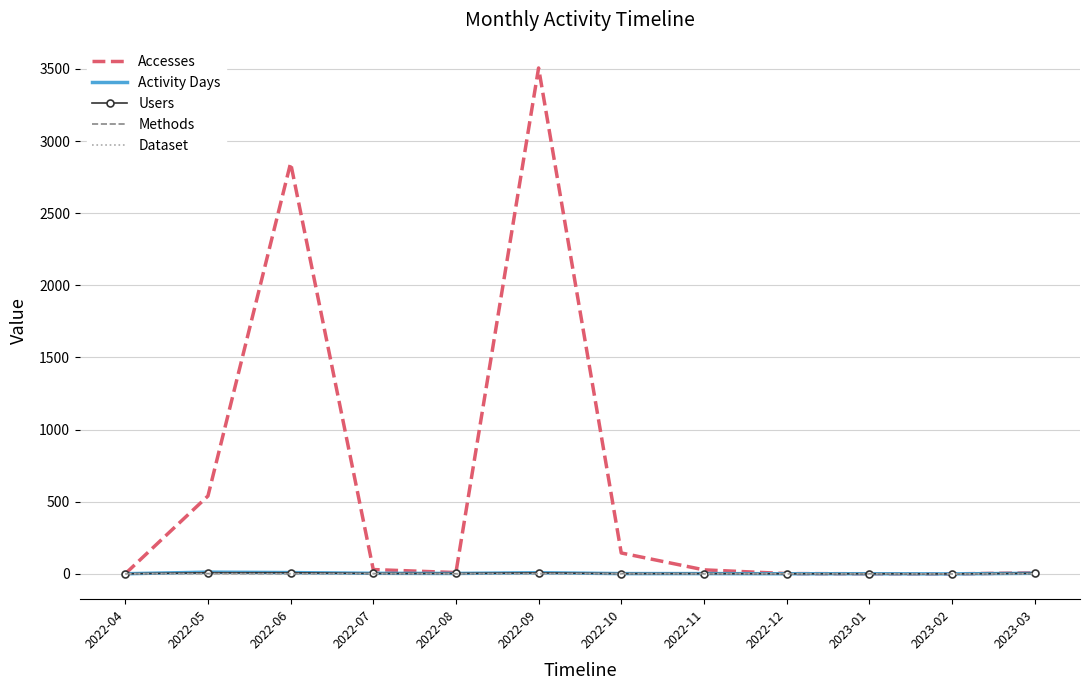

The Activity Days series shows 0 at 2023-02. True or false?

True